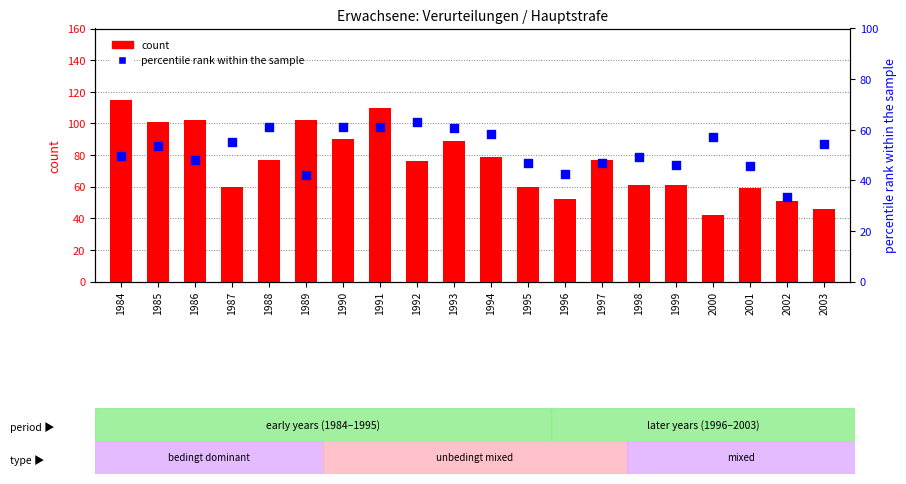

Which series has the largest total across all categories?

count